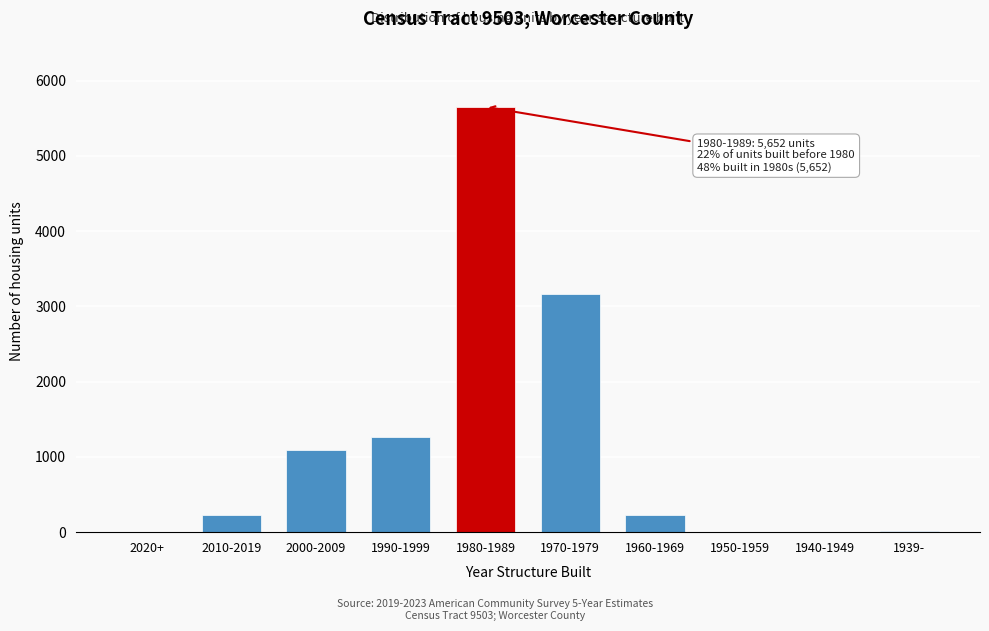

True or false: the data shows 2089 at 1990-1999.

False